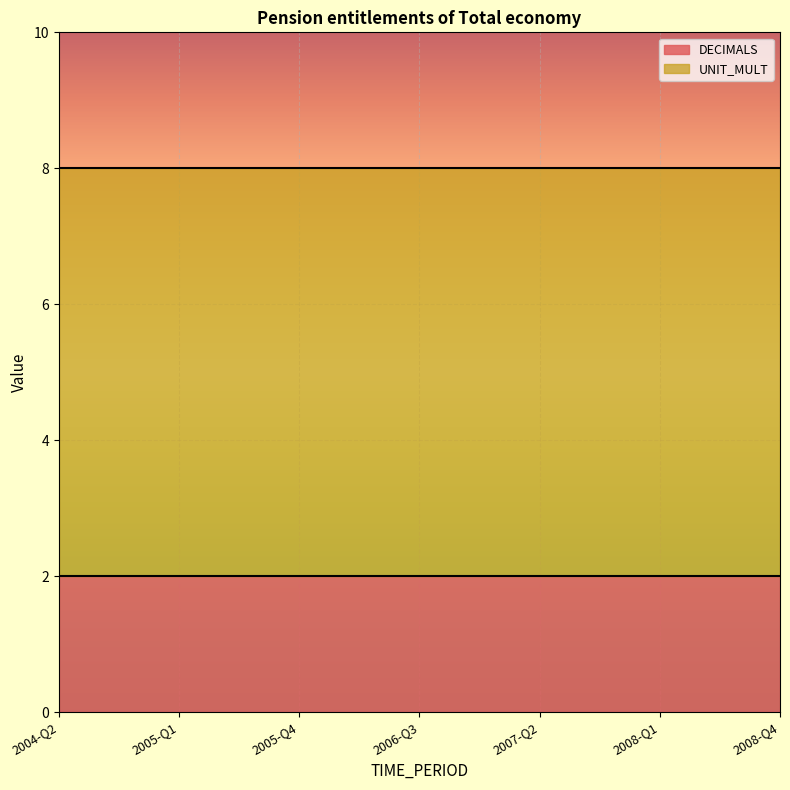

How many data points does each series have?

19